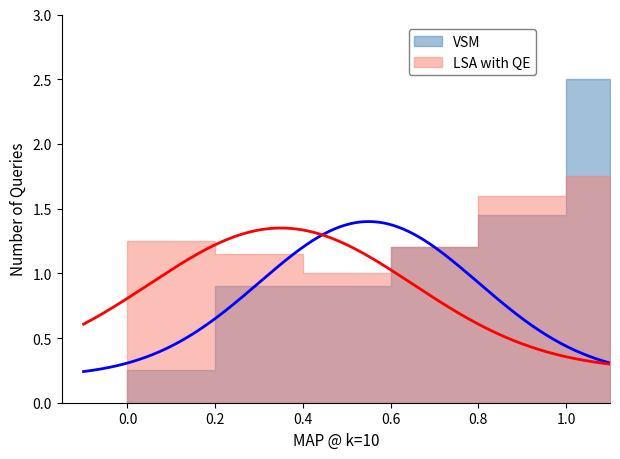

The value of LSA with QE at 1 is 0. True or false?

False